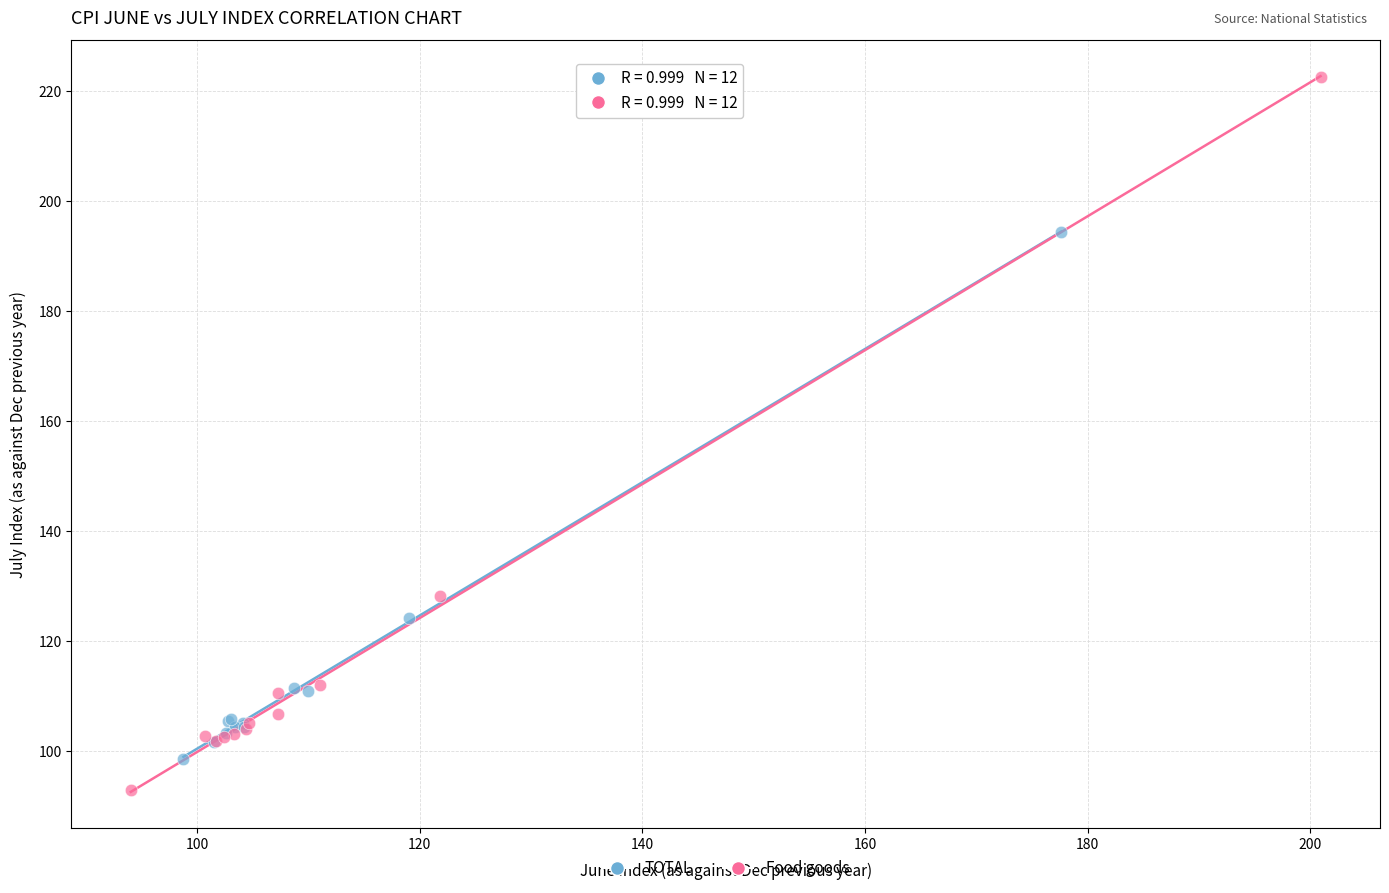

Which series has the largest Y range (max minus min)?

Food goods